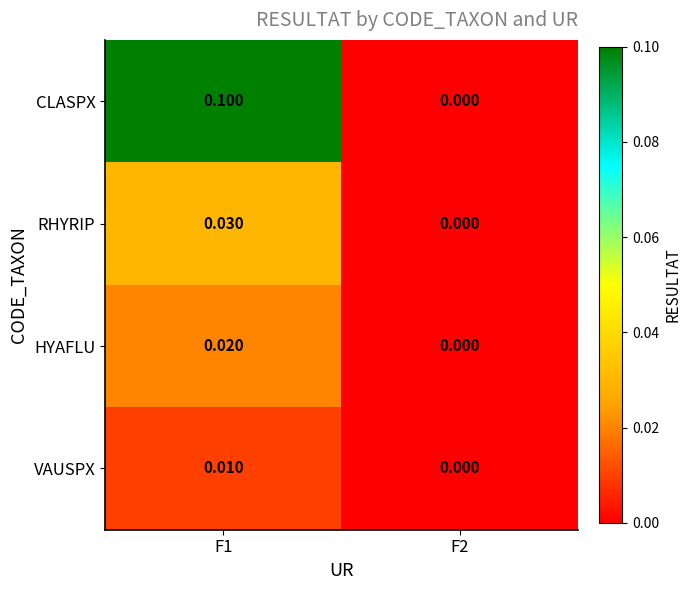

Which series has the largest total across all categories?

CLASPX